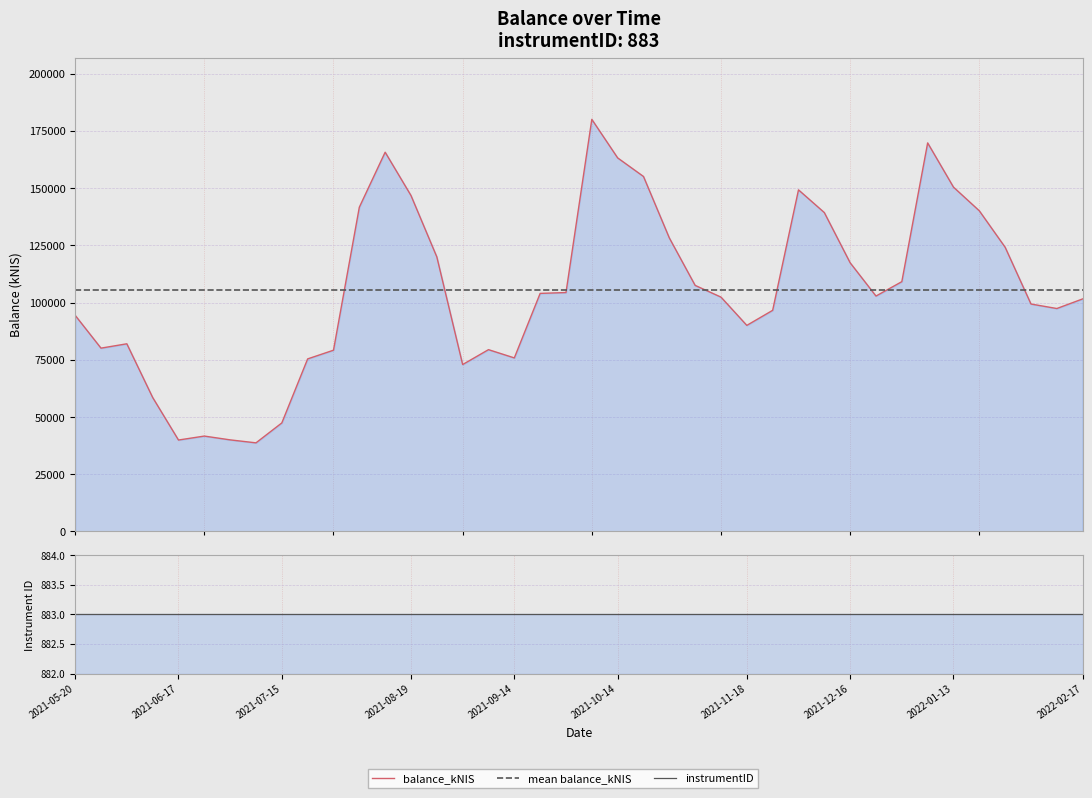

True or false: mean balance_kNIS has more than 2 interior local peaks.

False